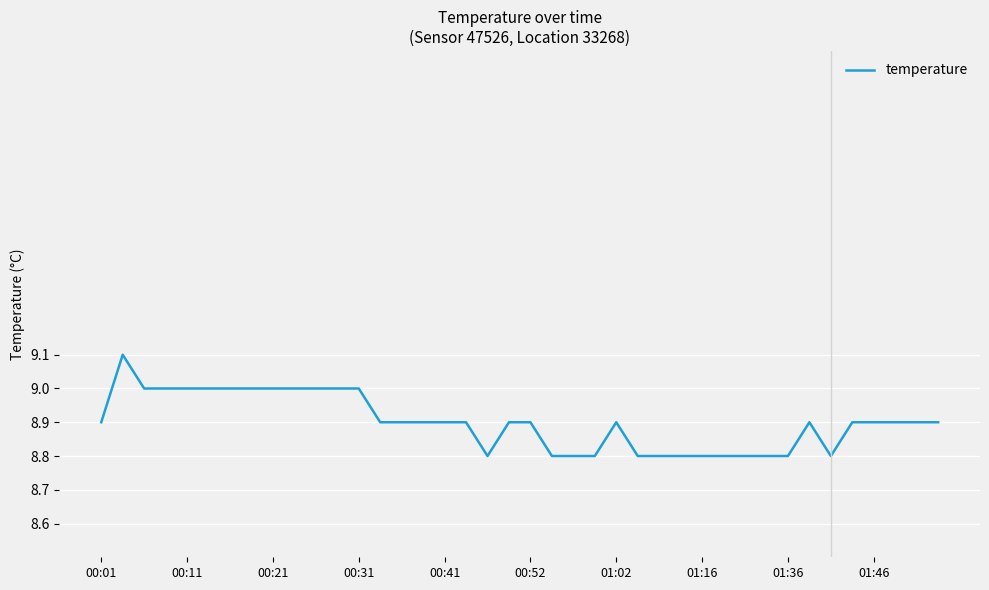

What is the smallest value displayed?

8.8